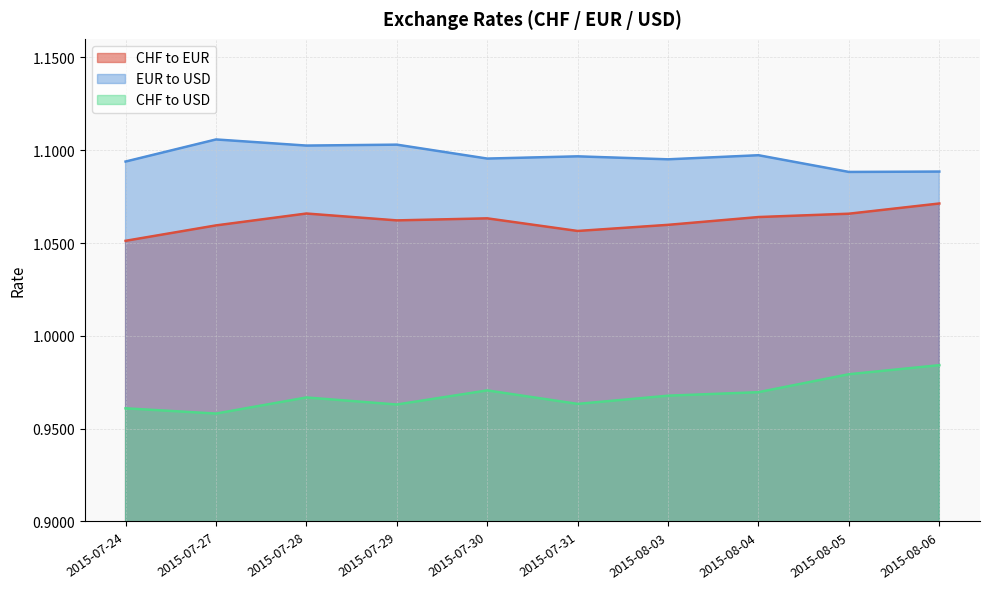

What are all the series names shown in the legend?

CHF to EUR, EUR to USD, CHF to USD